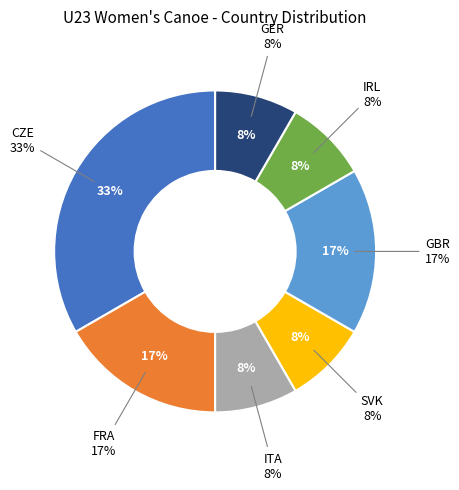

Combined, do CZE and SVK account for over 50%?

No